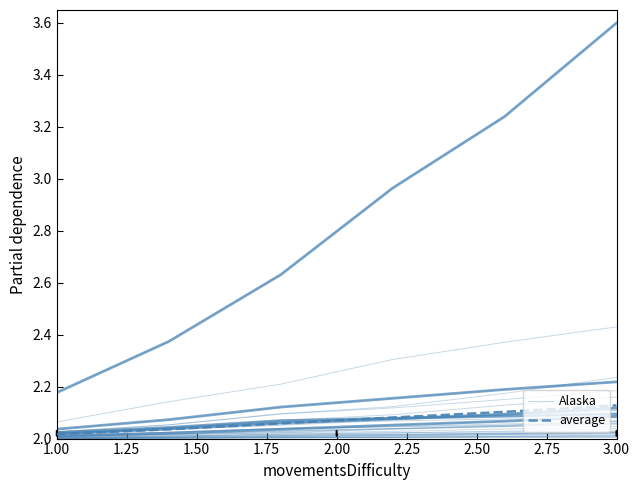

The Alaska series shows 0.9 at 1.25. True or false?

False